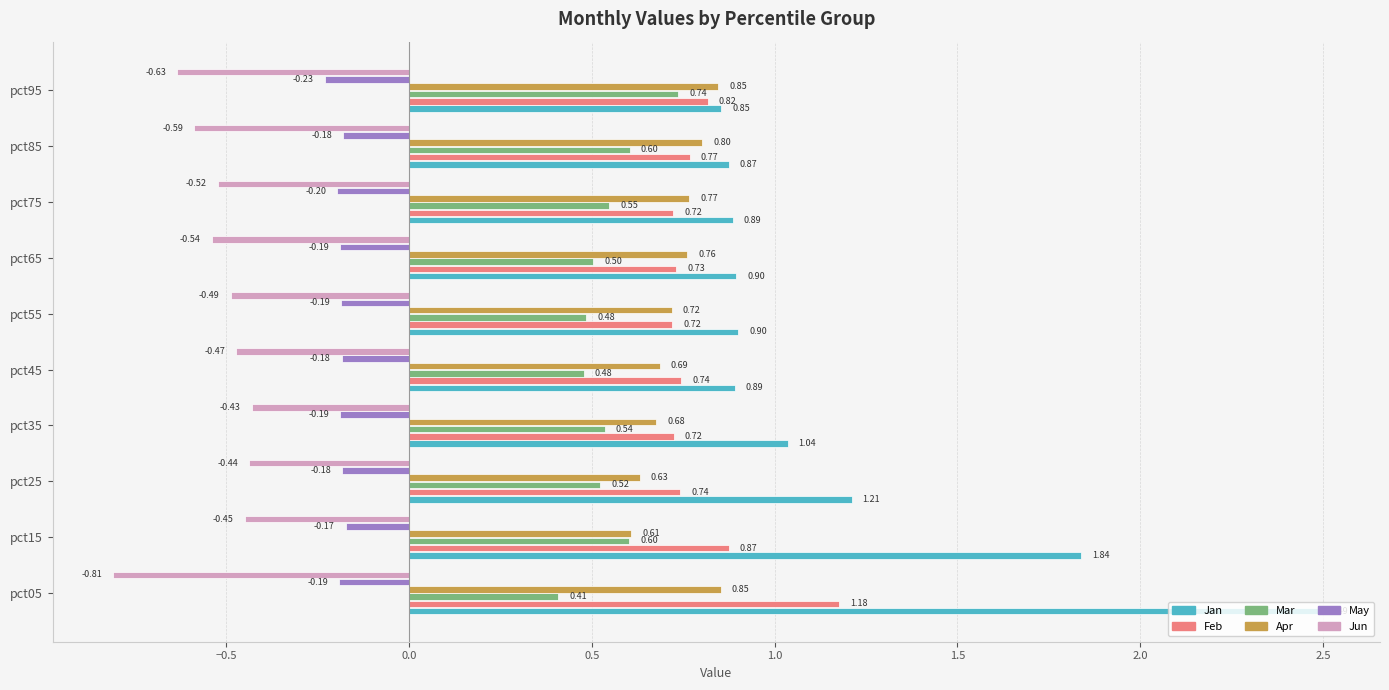

Which series has the widest spread of values?

Jan